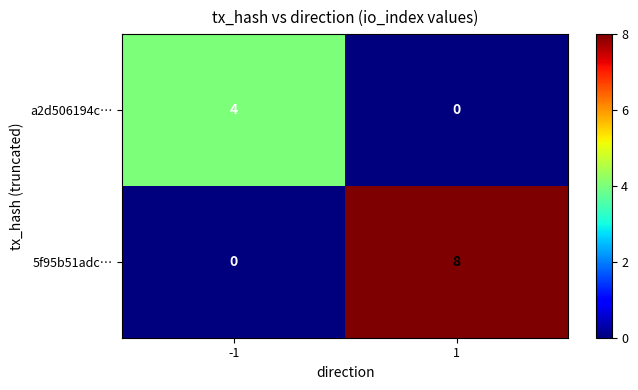

Read the a2d506194c… value at -1.

4